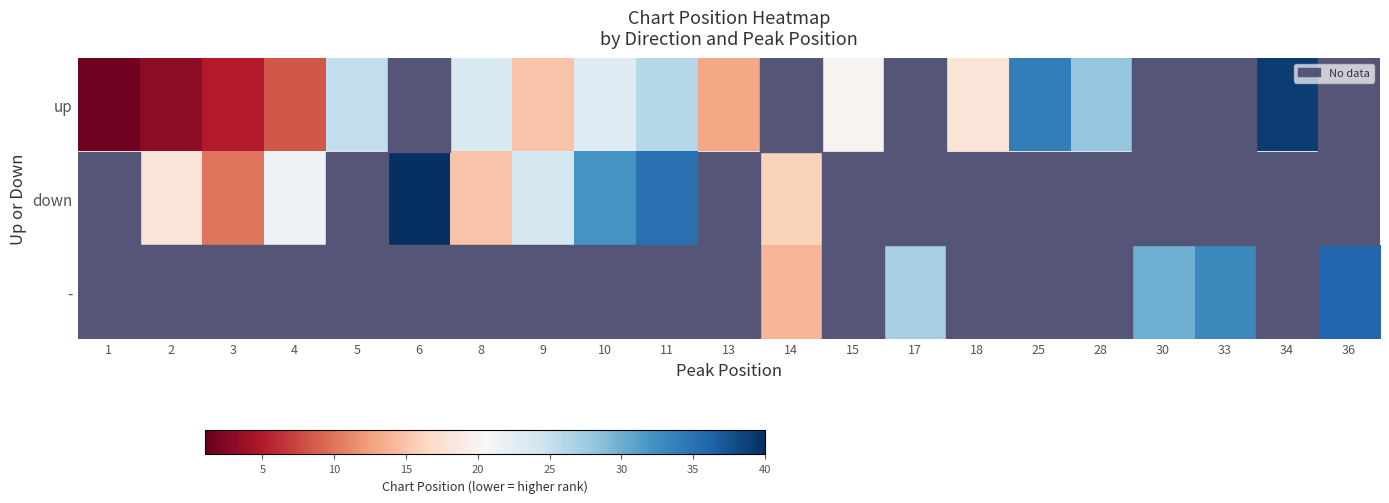

At how many categories does at least one series exceed 26?

10